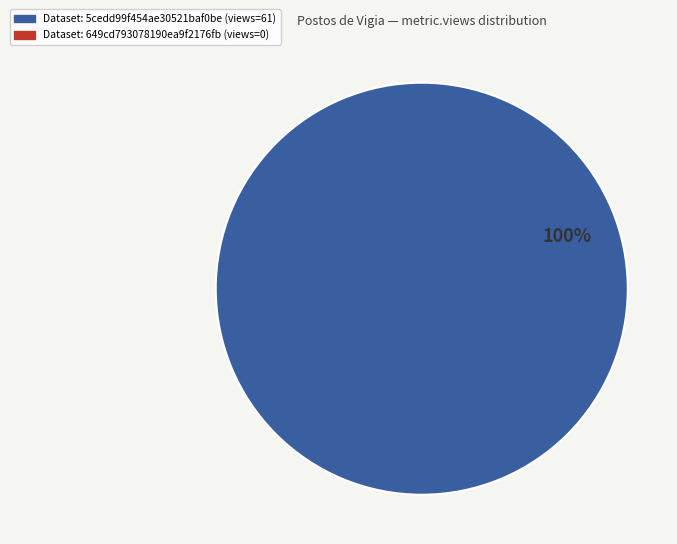

Is there any slice that represents more than half of the pie?

Yes